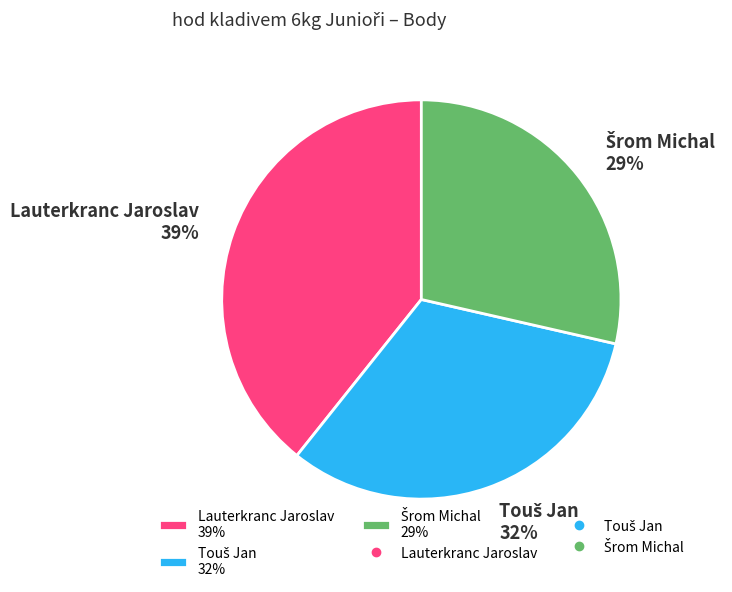

To the nearest percent, what is the average slice percentage?

33%